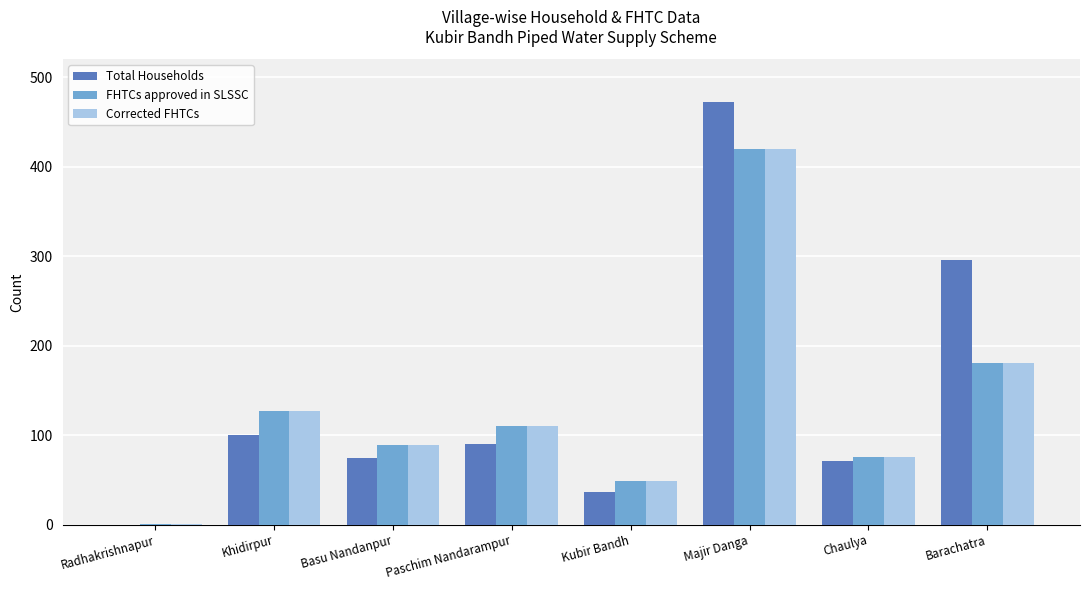

What is the sum of the Total Households values at Khidirpur and Paschim Nandarampur?

190